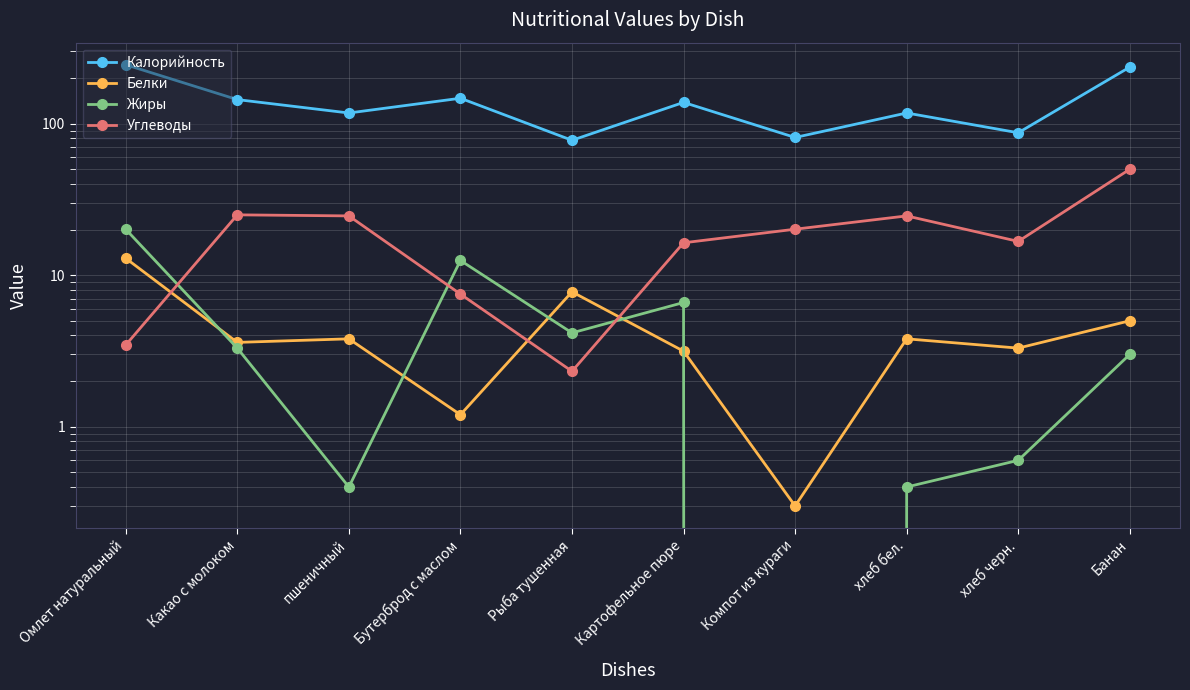

Reading left to right, transcribe all the data shown in this chart.

Калорийность: Омлет натуральный=244.6	Какао с молоком=144.0	пшеничный=117.5	Бутерброд с маслом=147.0	Рыба тушенная=77.6	Картофельное пюре=138.0	Компот из кураги=81.0	хлеб бел.=117.5	хлеб черн.=87.0	Банан=236.0
Белки: Омлет натуральный=12.9	Какао с молоком=3.6	пшеничный=3.8	Бутерброд с маслом=1.2	Рыба тушенная=7.8	Картофельное пюре=3.1	Компот из кураги=0.3	хлеб бел.=3.8	хлеб черн.=3.3	Банан=5.0
Жиры: Омлет натуральный=20.1	Какао с молоком=3.3	пшеничный=0.4	Бутерброд с маслом=12.5	Рыба тушенная=4.2	Картофельное пюре=6.6	Компот из кураги=0.0	хлеб бел.=0.4	хлеб черн.=0.6	Банан=3.0
Углеводы: Омлет натуральный=3.5	Какао с молоком=25.0	пшеничный=24.6	Бутерброд с маслом=7.5	Рыба тушенная=2.3	Картофельное пюре=16.4	Компот из кураги=20.1	хлеб бел.=24.6	хлеб черн.=16.7	Банан=50.0